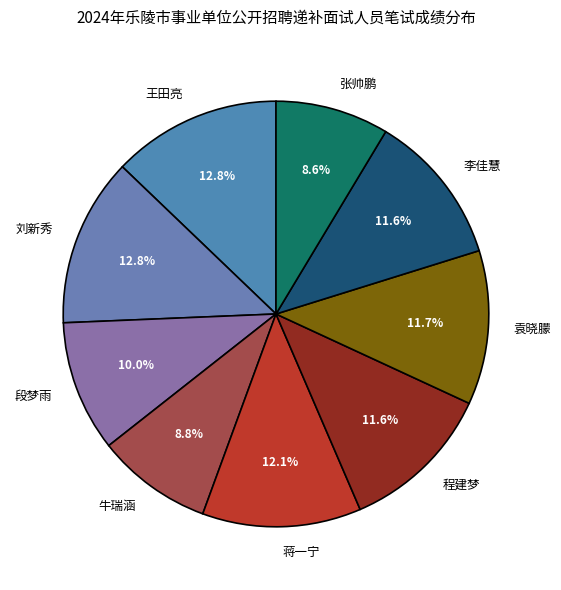

To the nearest percent, what percentage of the pie is 程建梦?

12%